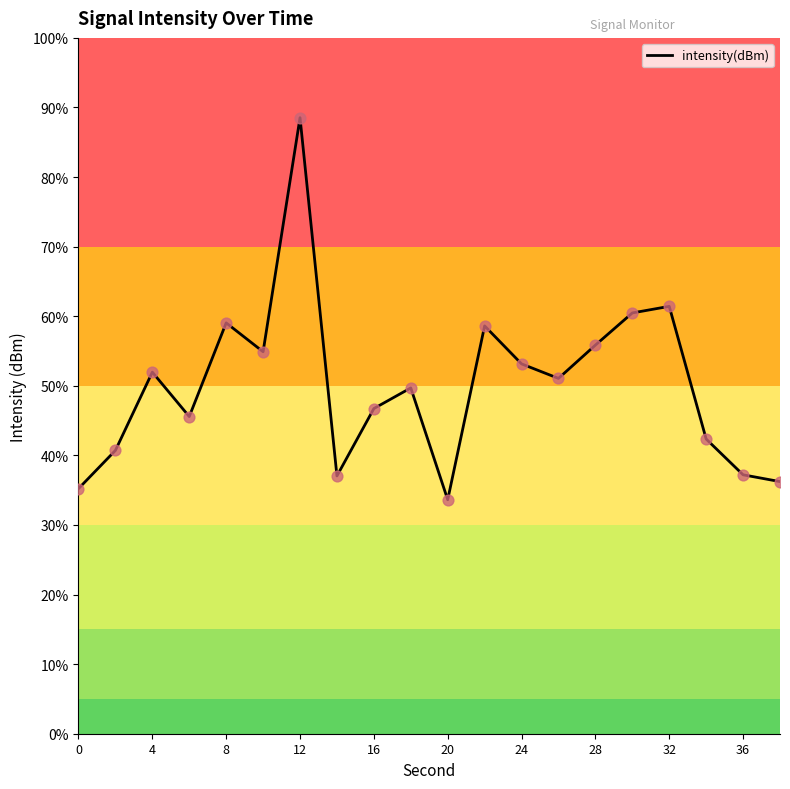

Between 24 and 20, which is larger?

24